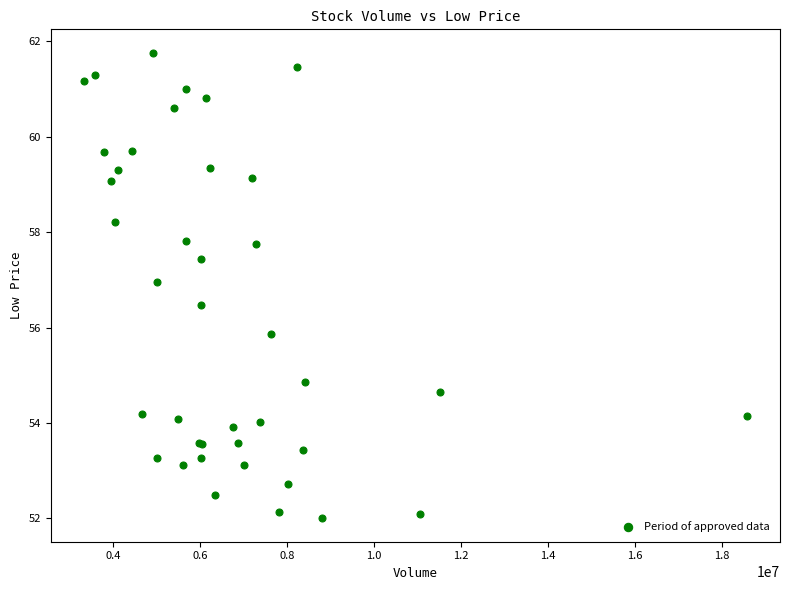

What Y value in the scatter plot is closest to 56?

55.9